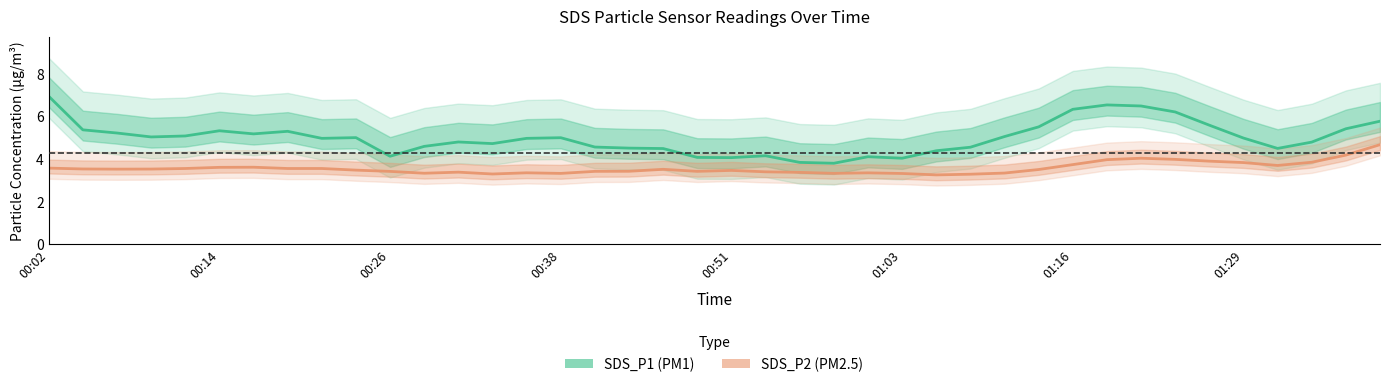

How many lines are shown in the chart?

2